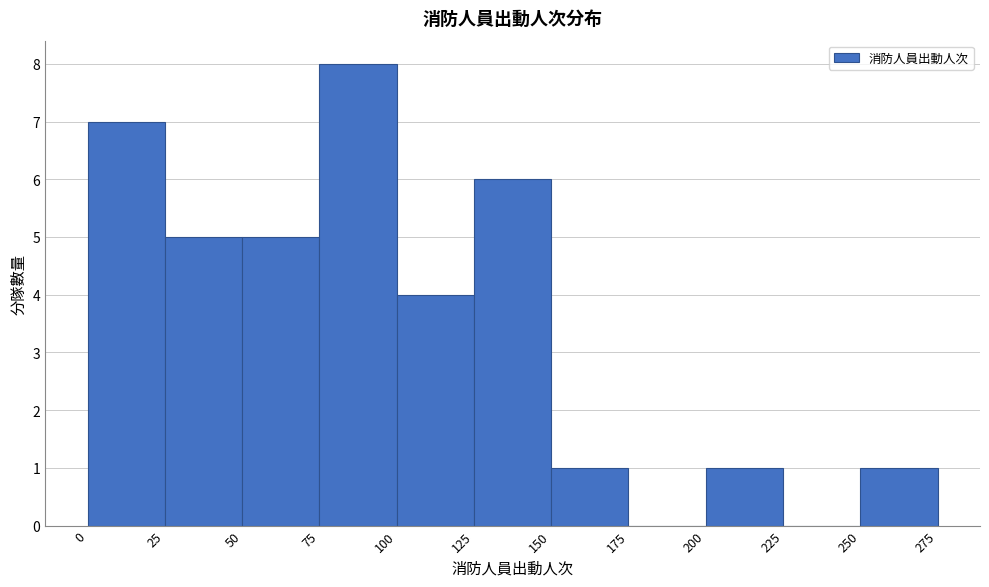

Which range on the x-axis has the tallest bar?

75 to 100